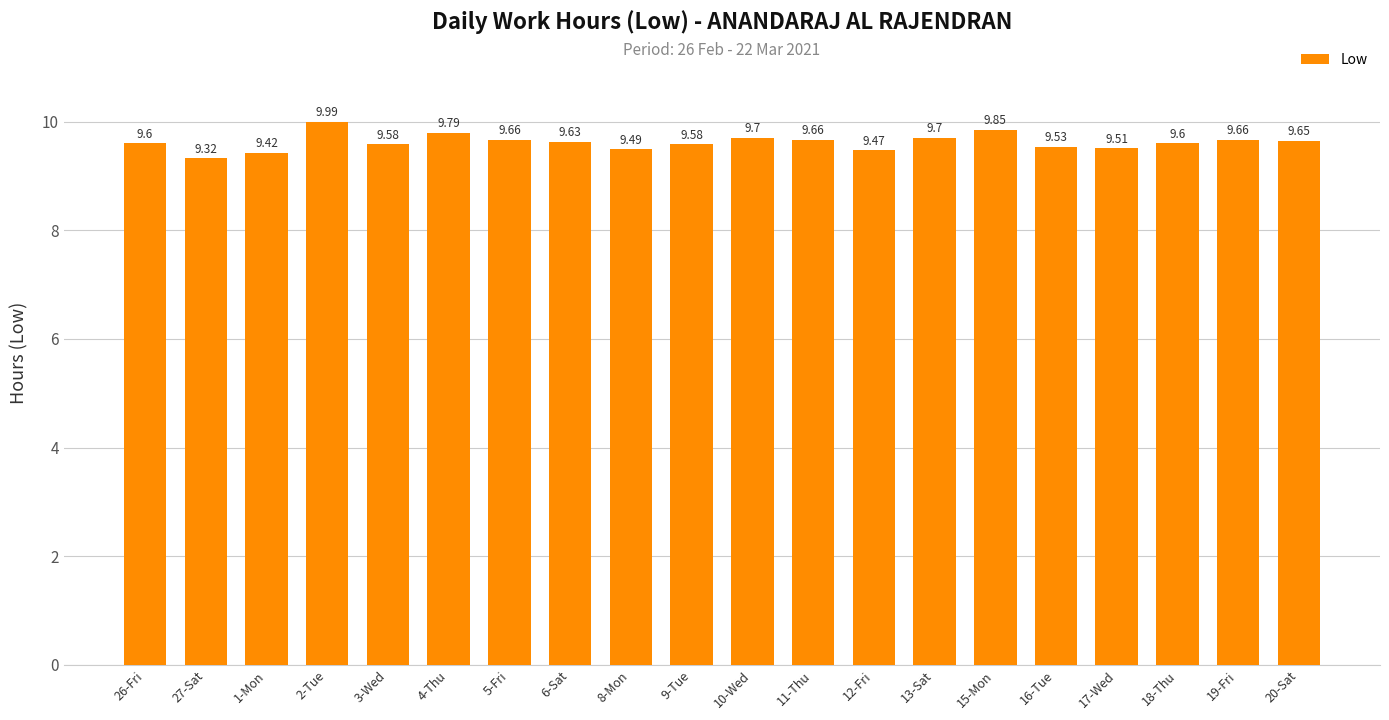

What is the ratio of the value at 1-Mon to the value at 16-Tue?

1.0